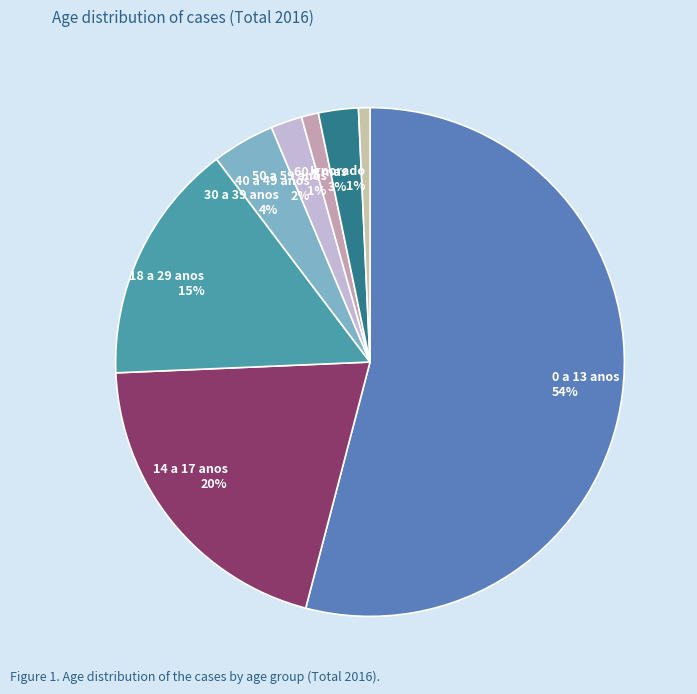

Combined, do 50 a 59 anos and Ignorado account for over 50%?

No